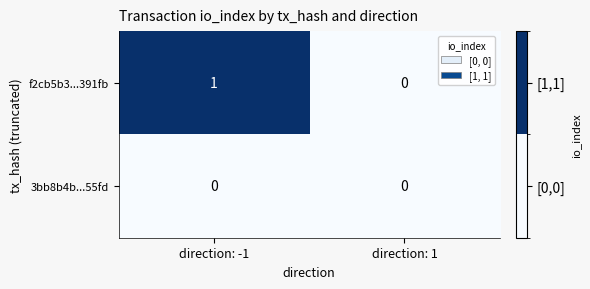

Where is f2cb5b3...391fb nearest to the value 0?

direction: 1